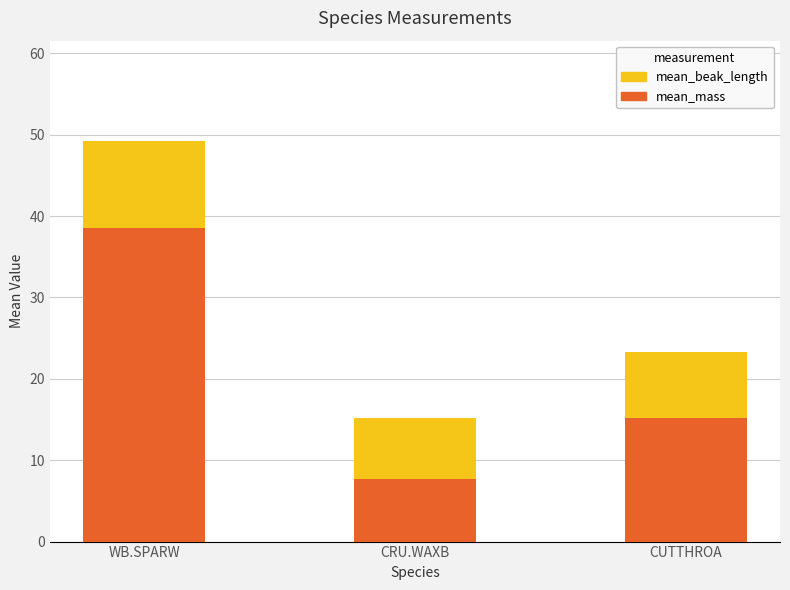

What is the difference between the second highest and minimum values in the mean_mass series?

7.5